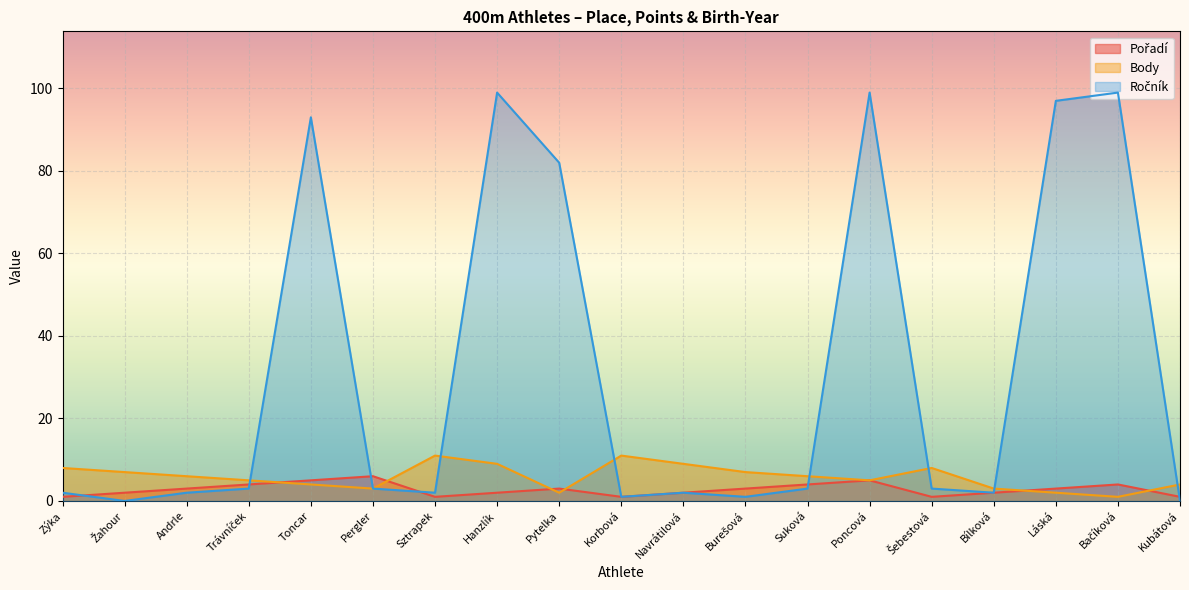

Where does the Ročník series first go above 3?

Toncar